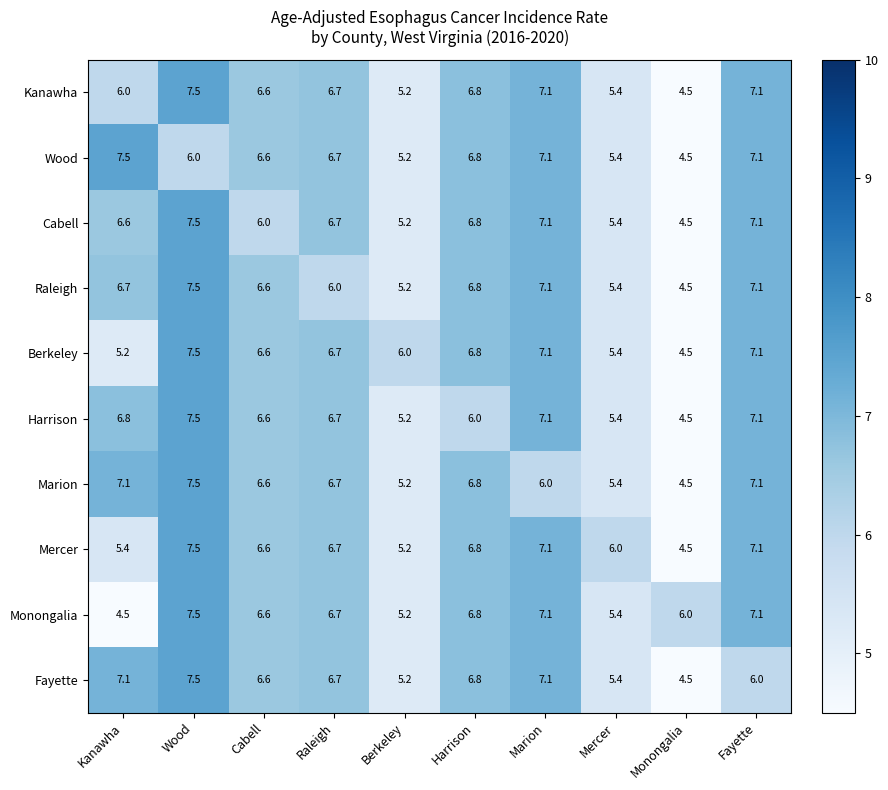

What is the sum of all Mercer values?

62.9